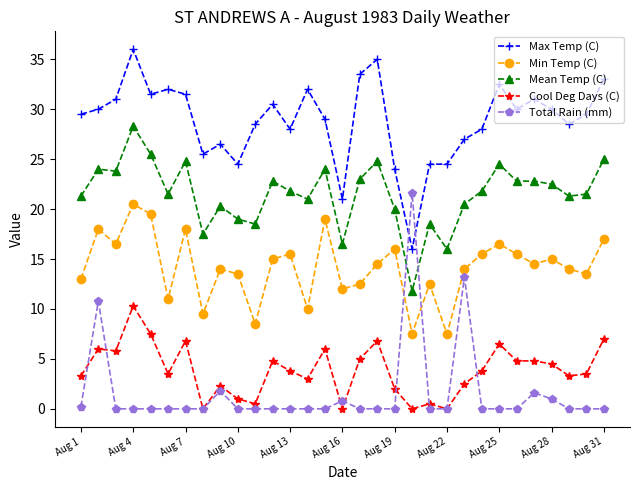

Which series has the largest range (max minus min)?

Total Rain (mm)